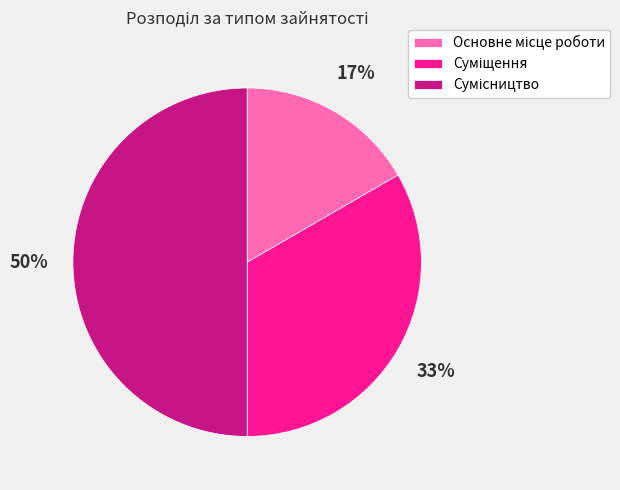

To the nearest percent, what is the average slice percentage?

33%